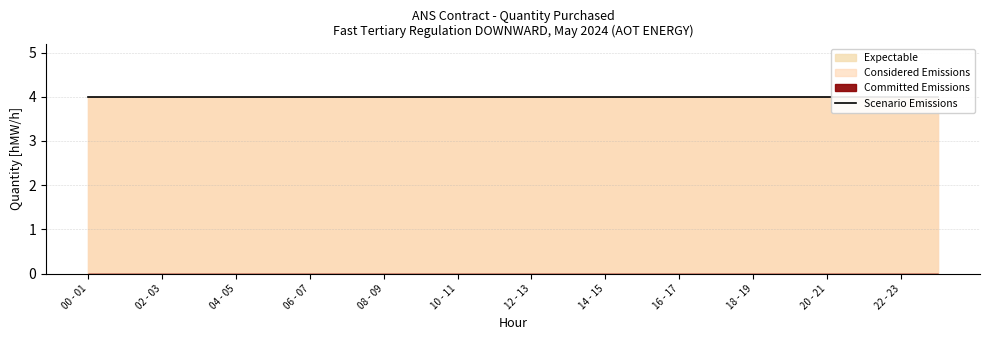

The value of Considered Emissions at 08 - 09 is -1. True or false?

False